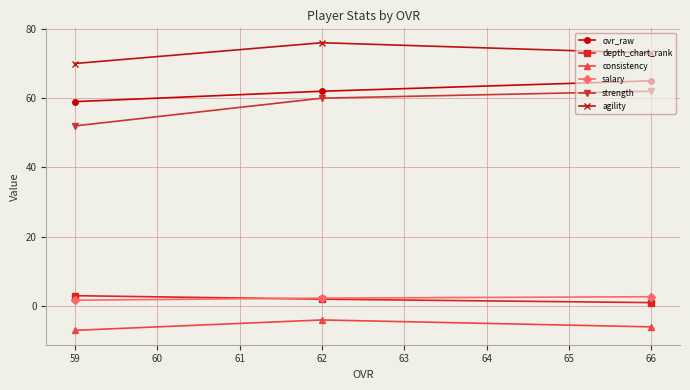

At 59, list the series in order from largest to smallest.

agility, ovr_raw, strength, depth_chart_rank, salary, consistency